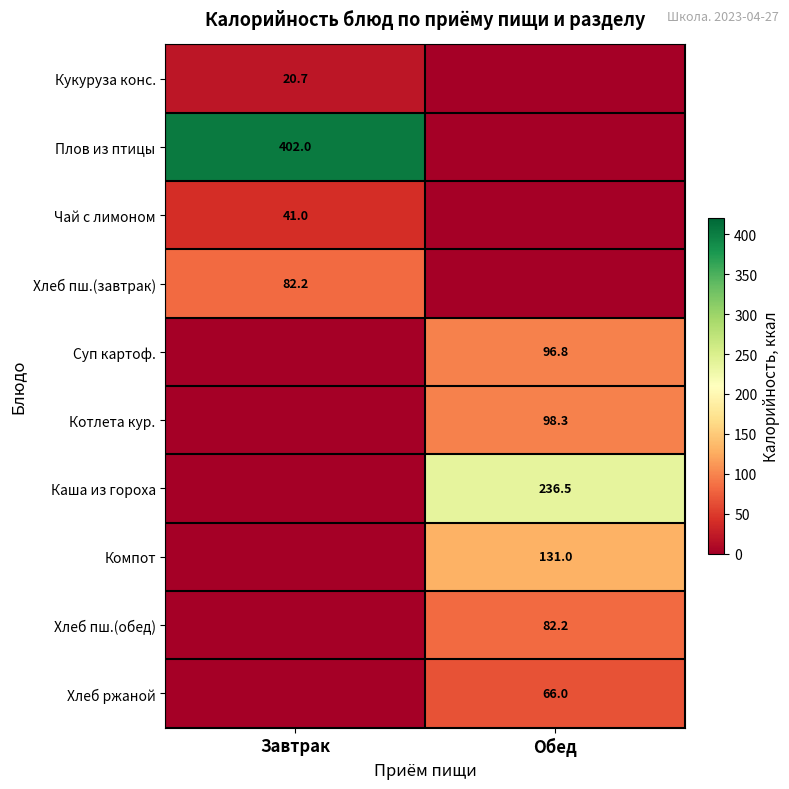

What is the total value across all series at Завтрак?

545.9